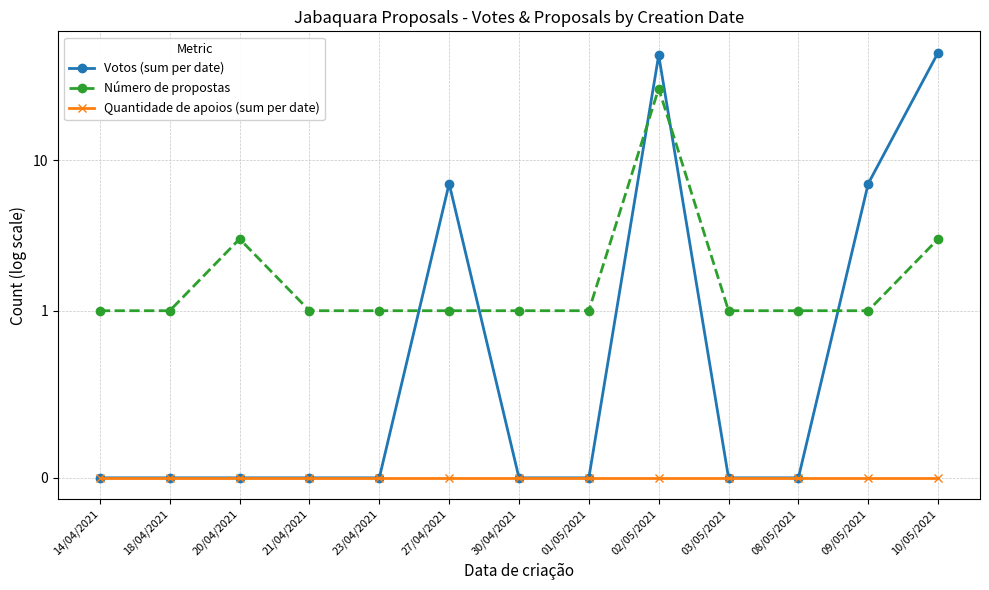

What is the sum of the Votos (sum per date) values at 30/04/2021 and 02/05/2021?

50